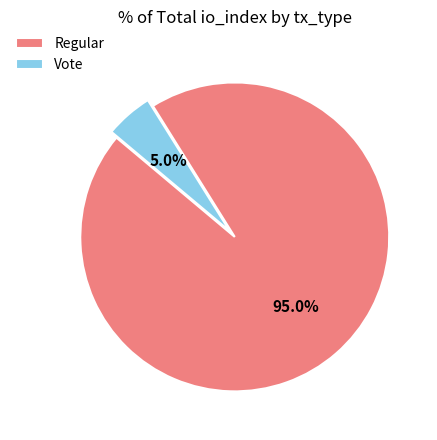

Which slice is the smallest?

Vote